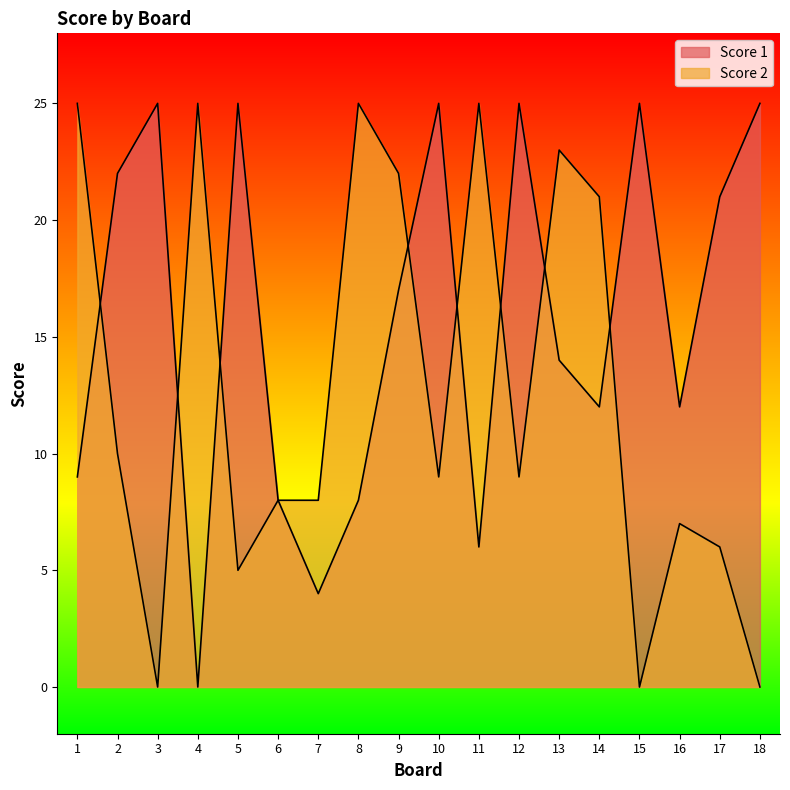

What are all the series names shown in the legend?

Score 1, Score 2